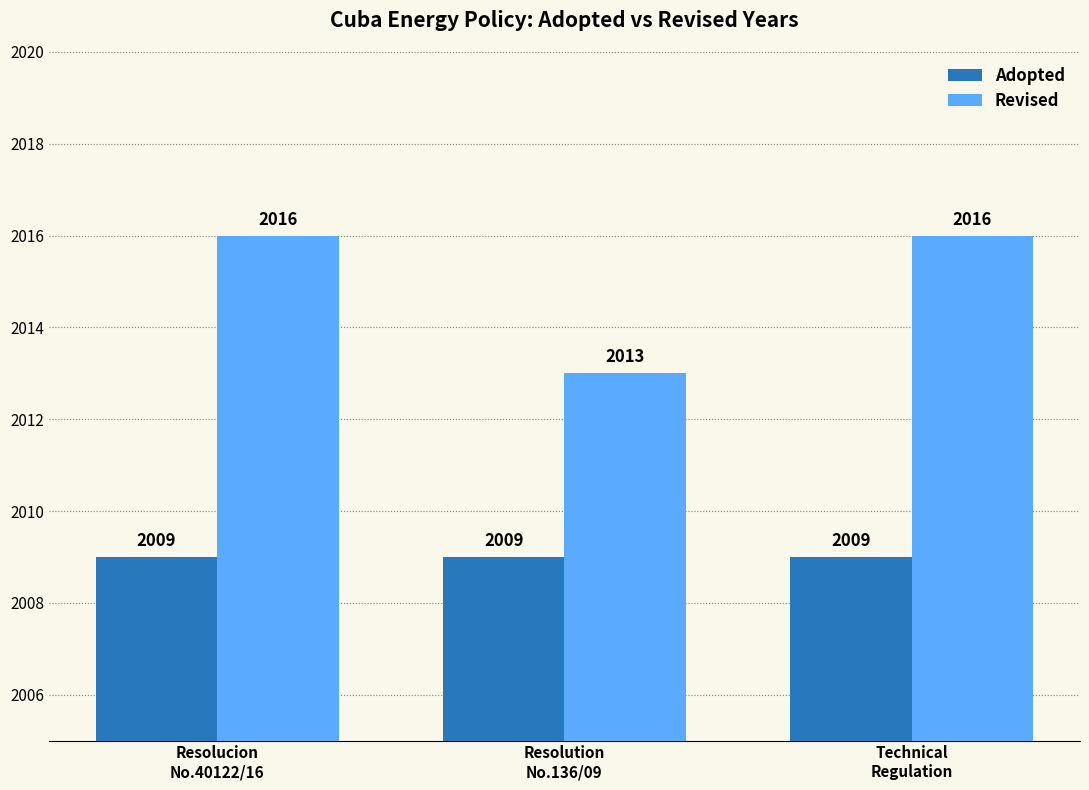

Reading left to right, what are all the values shown in this chart?

Adopted: 2009	2009	2009
Revised: 2016	2013	2016